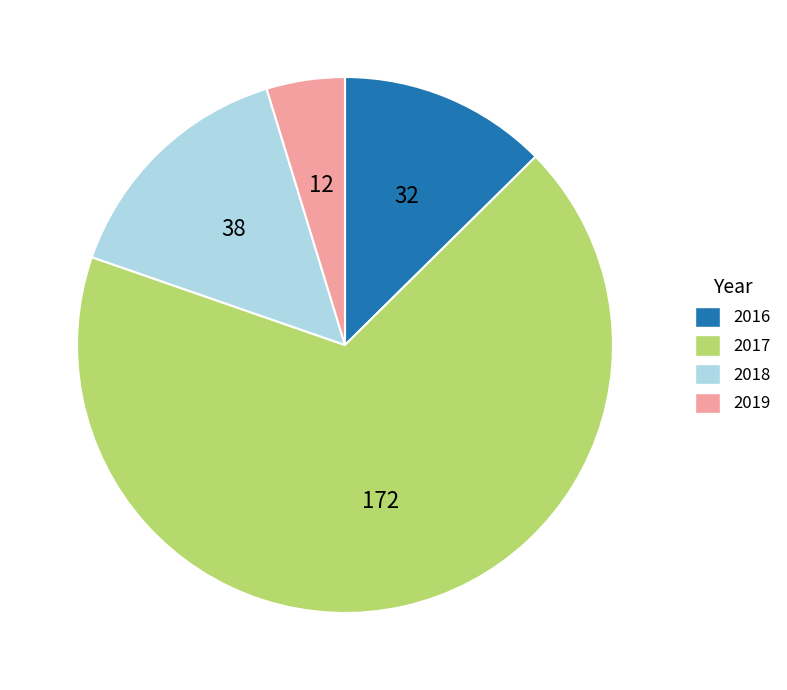

Which has a higher value, 2019 or 2016?

2016